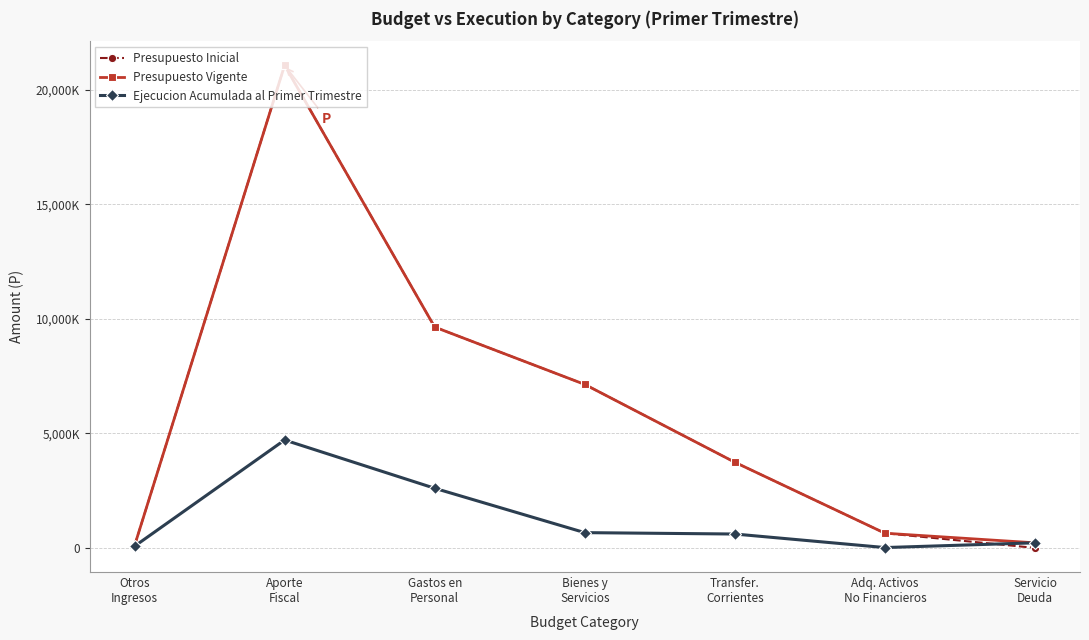

Is it true that Presupuesto Inicial equals 10316151 at Bienes y
Servicios?

False